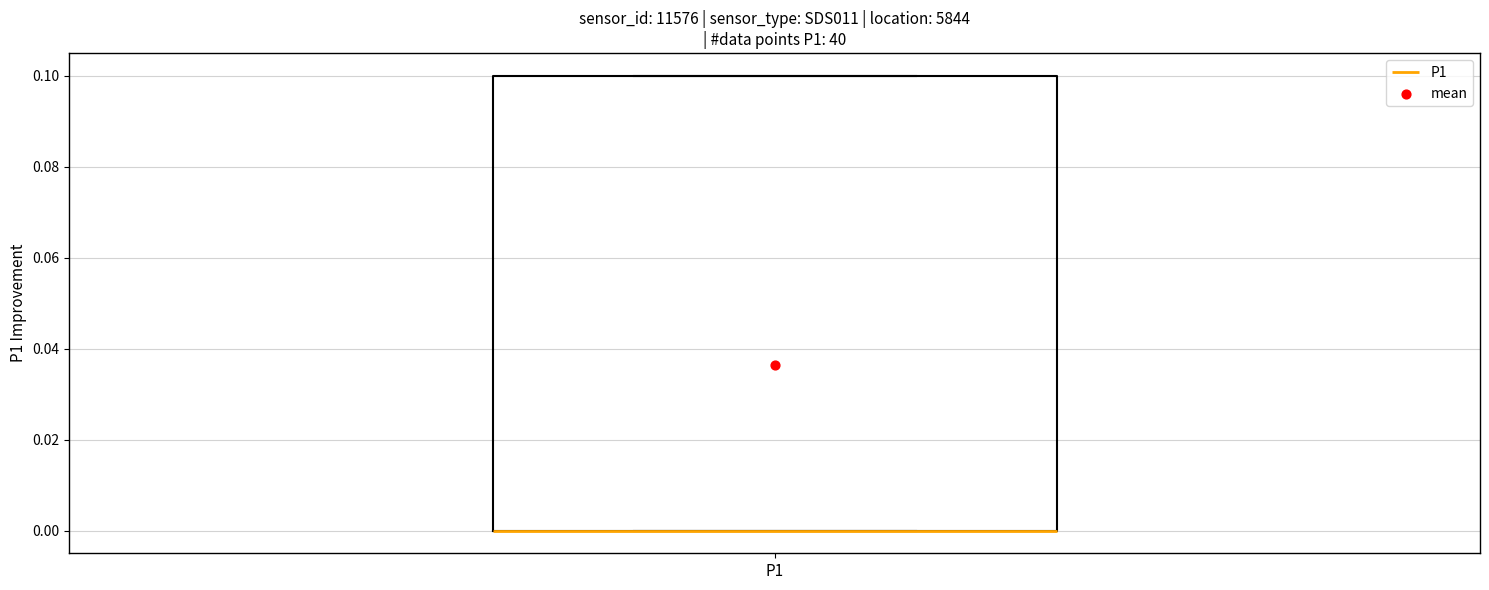

Transcribe this box plot: give where the median line is, the range the box spans, and where the two whiskers end, as read against the y-axis. The values are not printed on the chart, so give them approximately, as read against the axis.

median 0.0 (drawn on the box's lower edge), box 0.0 to 0.1, whiskers 0.0 to 0.1